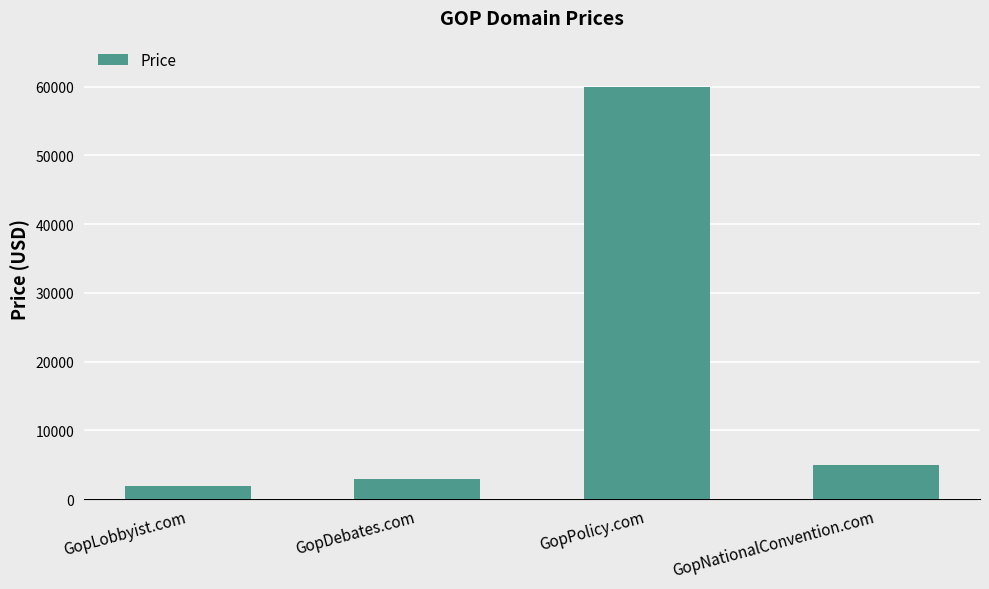

How many bars are there in total?

4